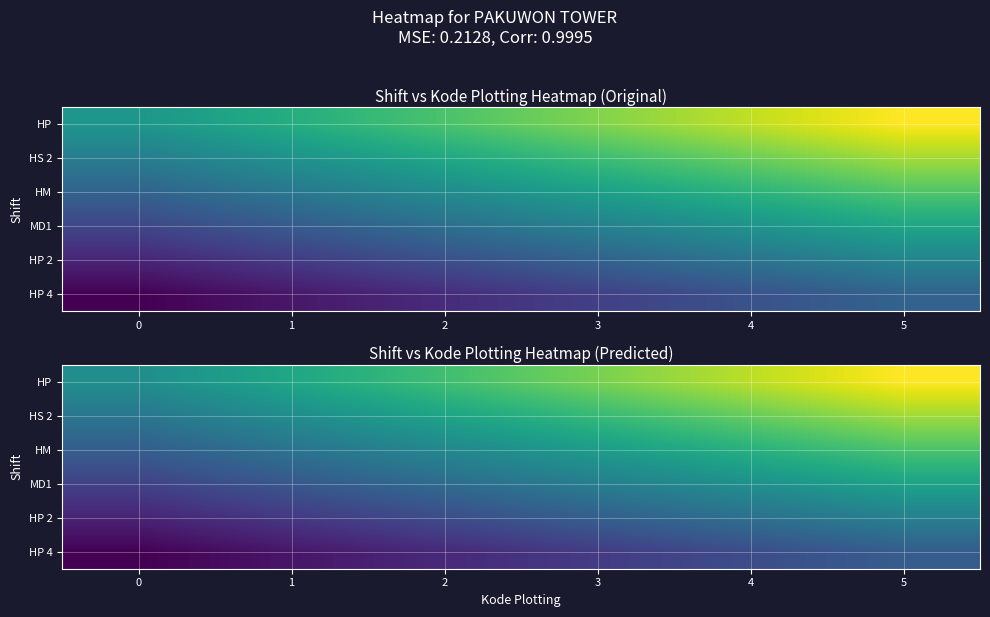

What is the minimum value for HP 2?

1.7